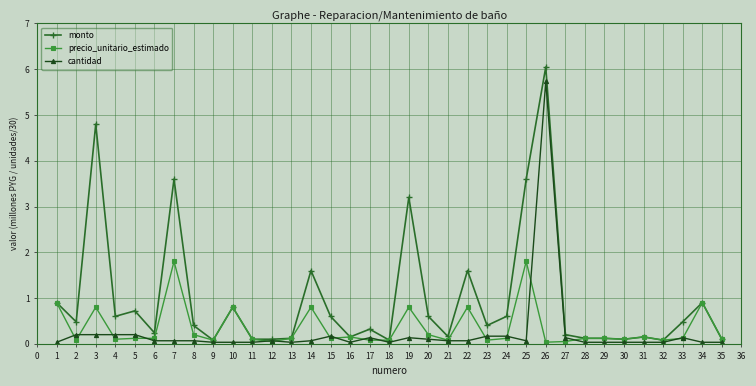

Rank the series by their maximum value, from lowest to highest.

precio_unitario_estimado, cantidad, monto